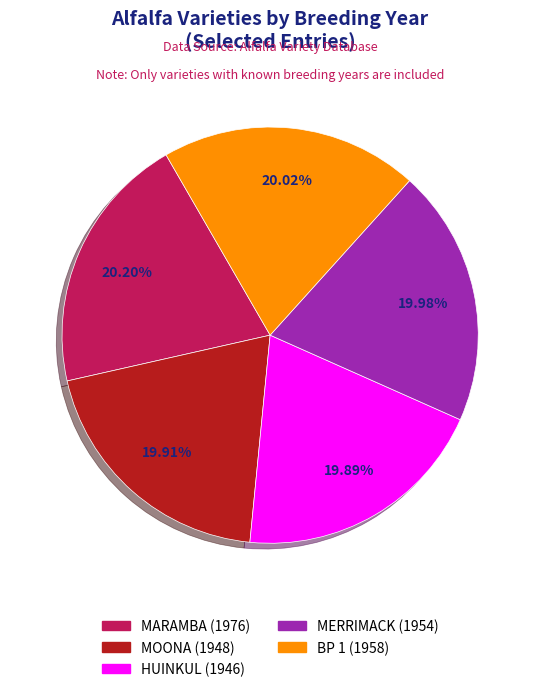

What percentage is the MARAMBA (1976) slice, to the nearest percent?

20%